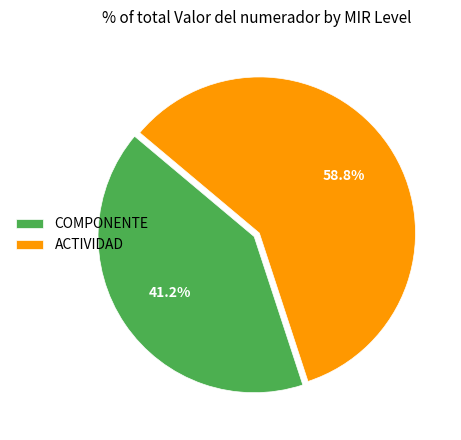

The COMPONENTE slice represents 60% of the pie. True or false?

False